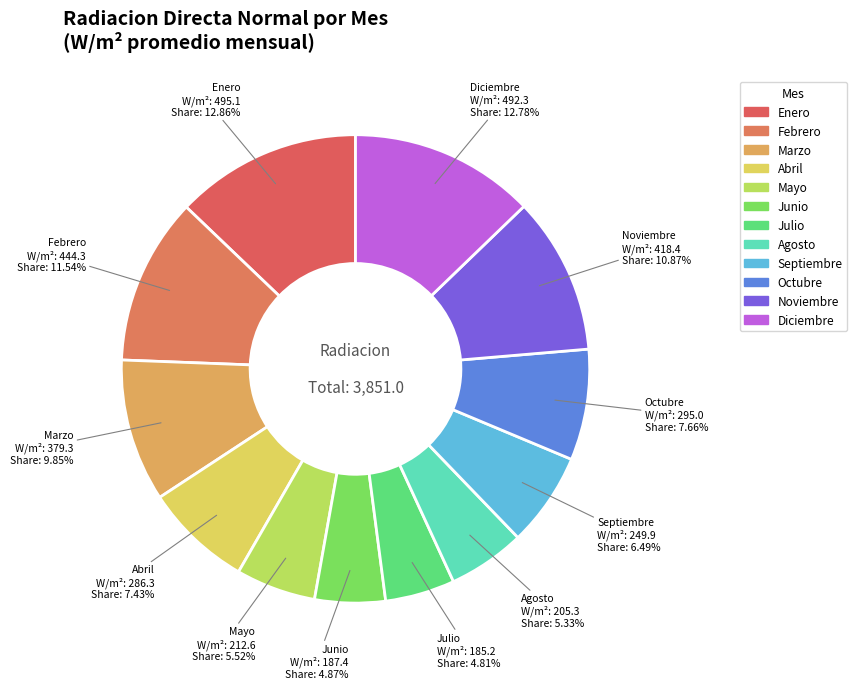

The Abril slice represents 7% of the pie. True or false?

True